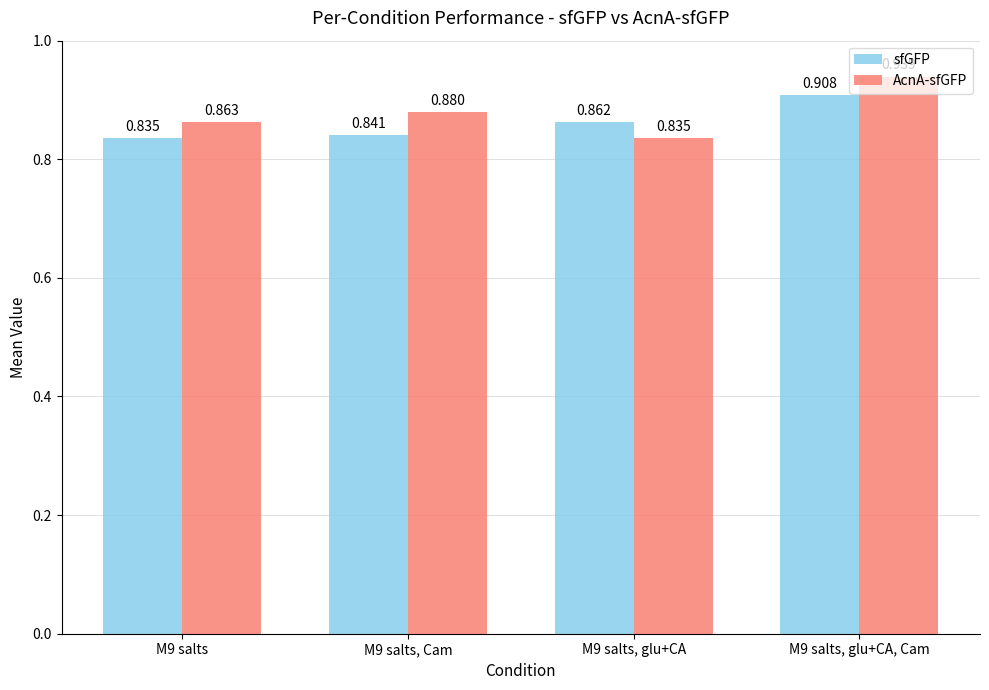

Which series has the largest total across all categories?

AcnA-sfGFP